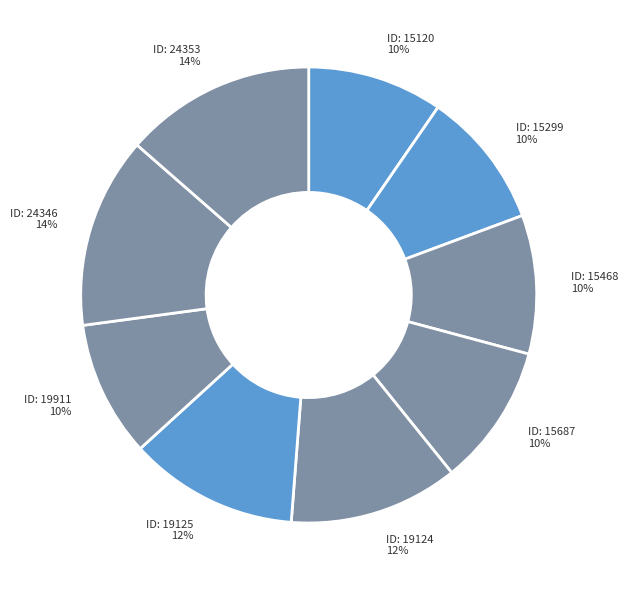

To the nearest percent, what is the average slice percentage?

11%